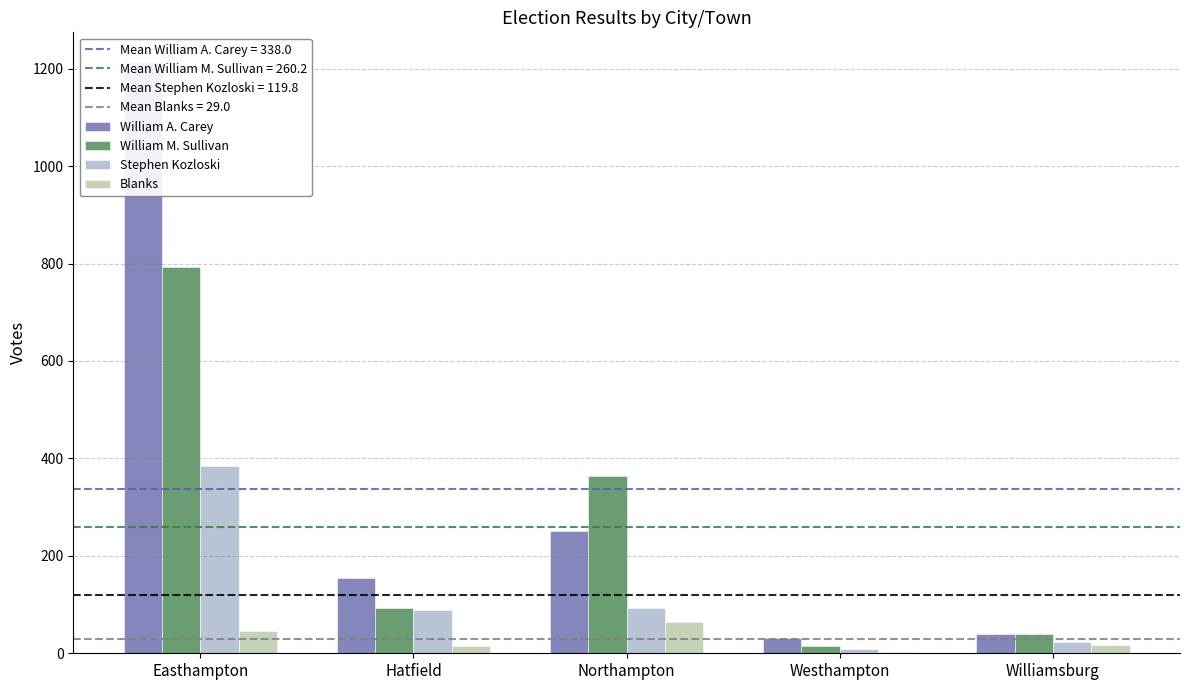

Between Easthampton and Westhampton, which is larger?

Easthampton